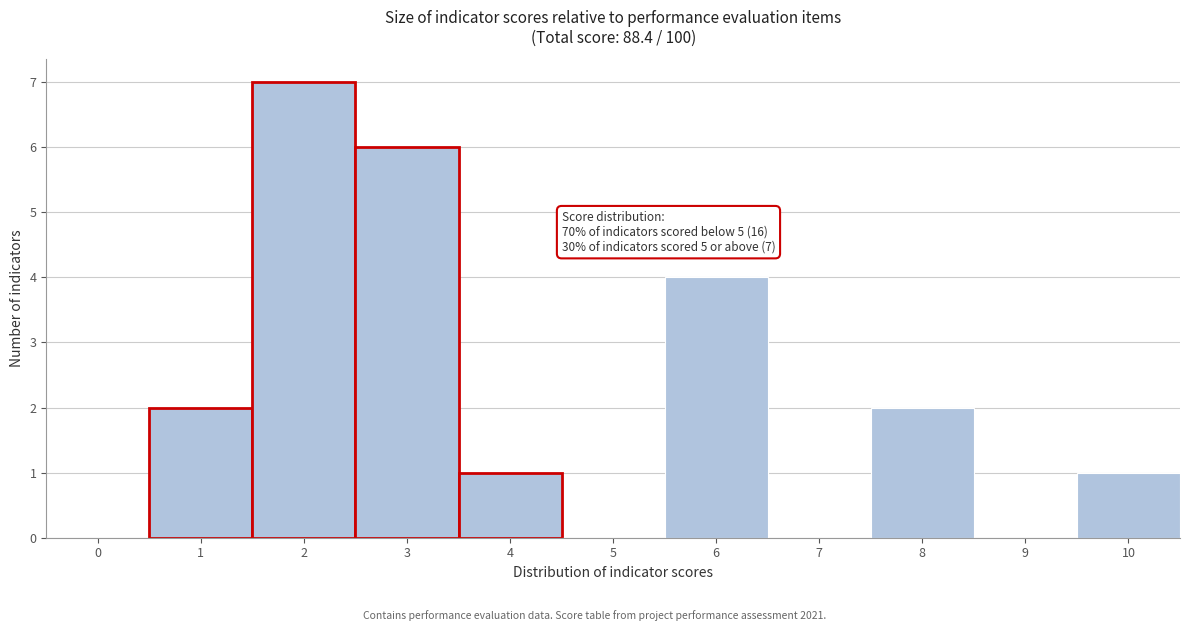

Reading left to right, what are all the values shown in this chart?

0=0	1=2	2=7	3=6	4=1	5=0	6=4	7=0	8=2	9=0	10=1